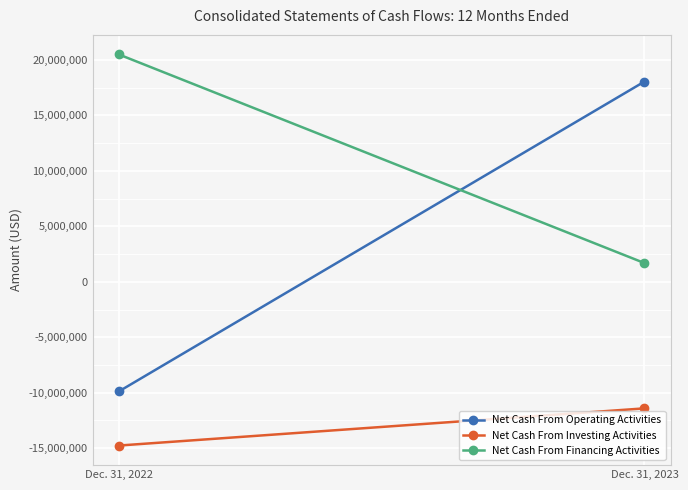

Where is Net Cash From Investing Activities nearest to the value -13090413?

Dec. 31, 2022